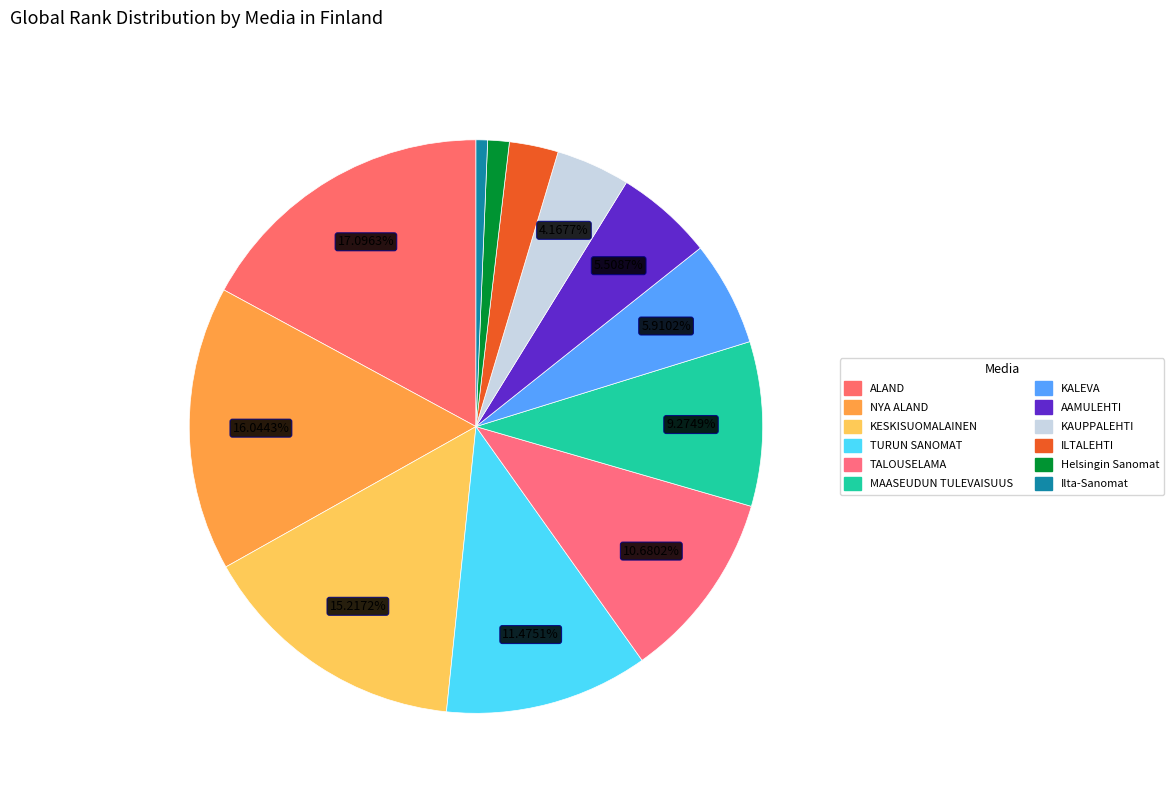

How much of the chart is everything except NYA ALAND?

84.0%